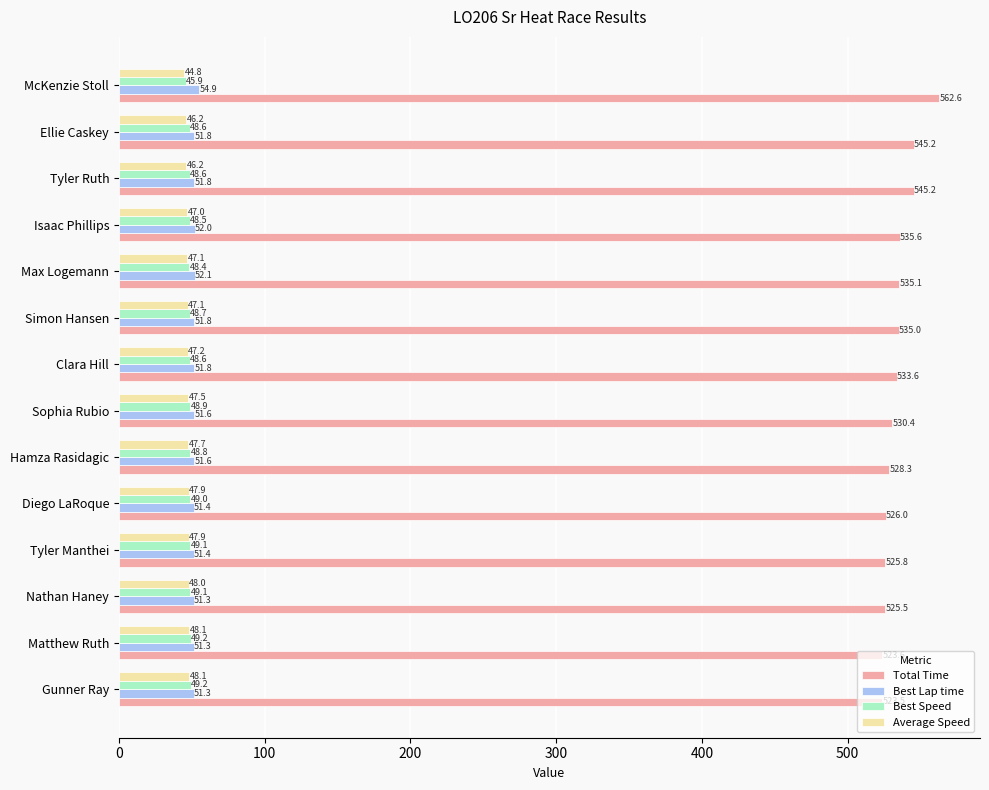

Which label corresponds to the smallest value in the chart?

McKenzie Stoll